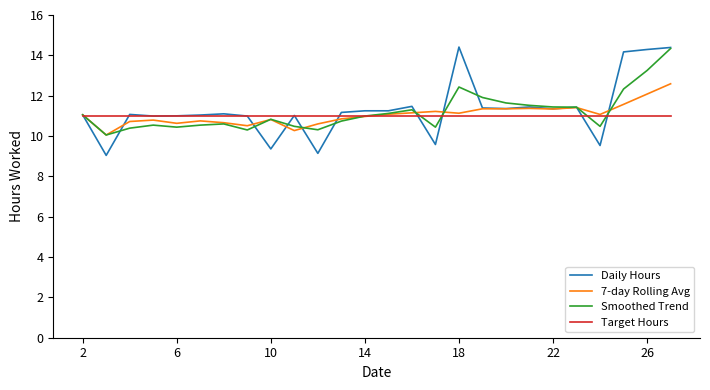

What is the smallest value displayed?

9.0